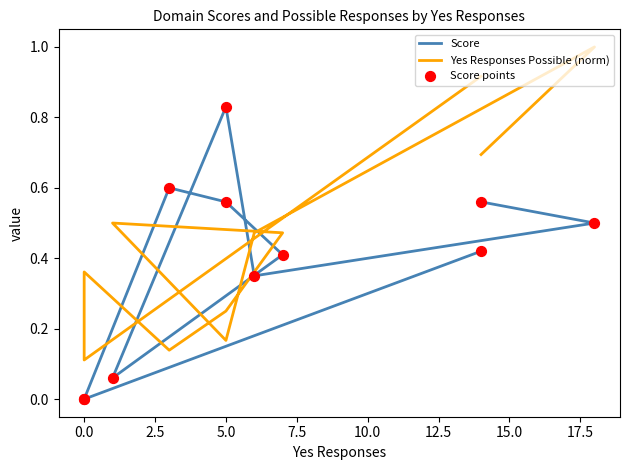

Which series contains the highest Y value?

Yes Responses Possible (norm)